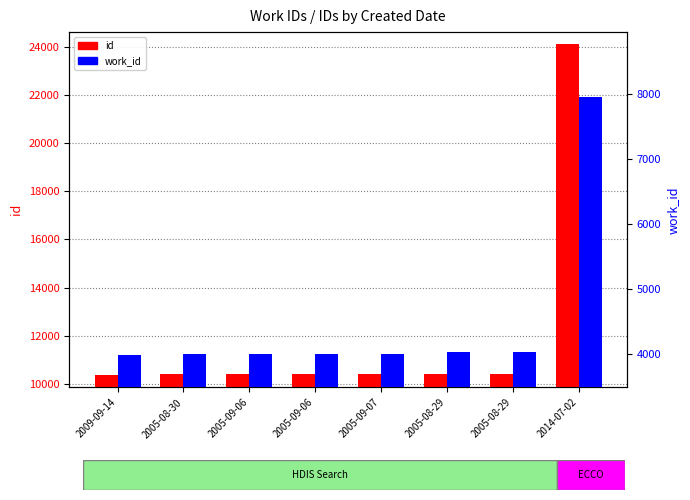

At which label does work_id reach its peak?

2014-07-02